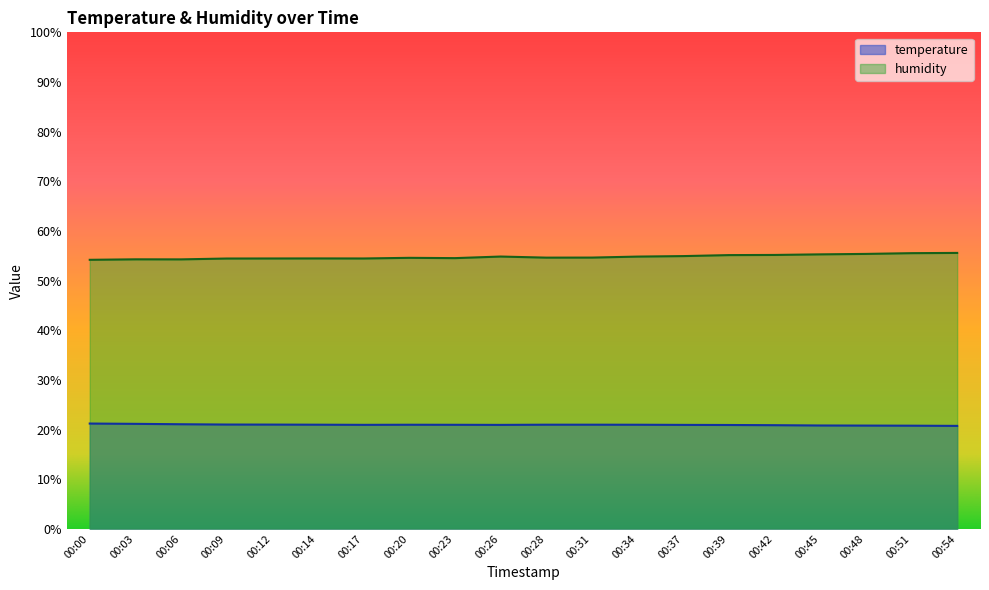

Rank the series by their maximum value, from highest to lowest.

humidity, temperature